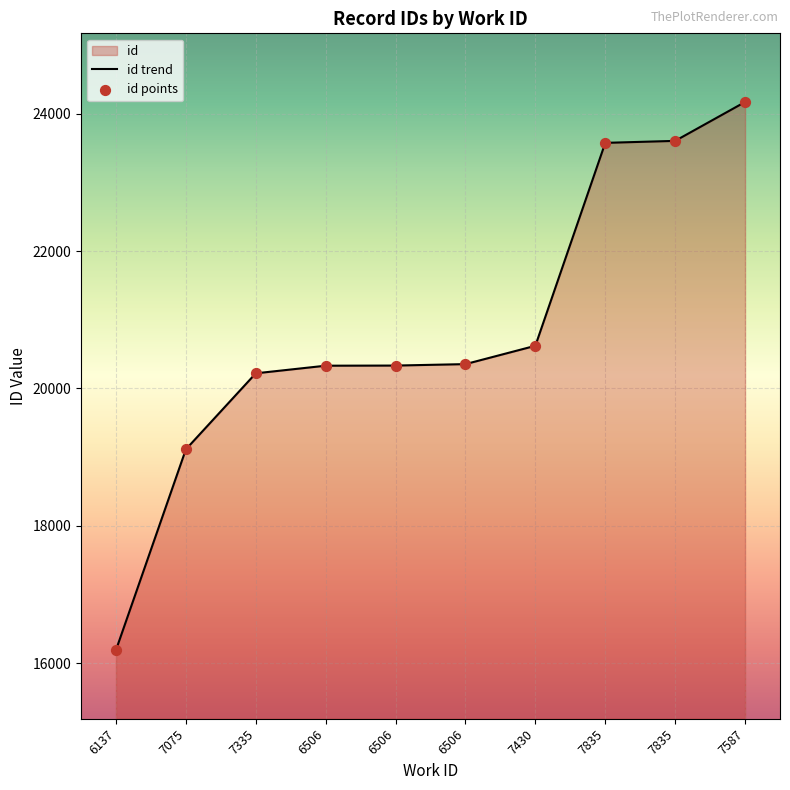

Between 6506 and 7075, which is larger?

6506